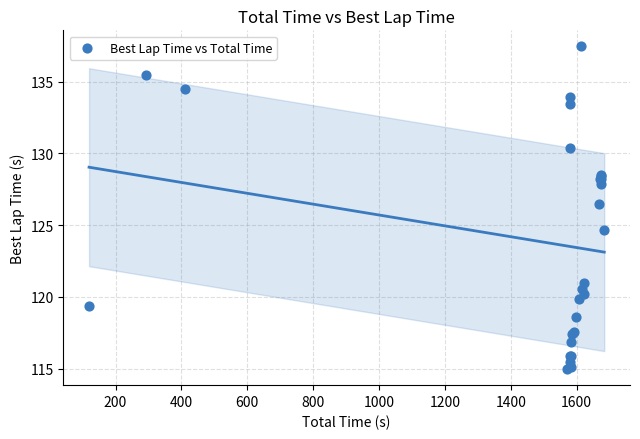

What Y value in the scatter plot is closest to 126?

126.5